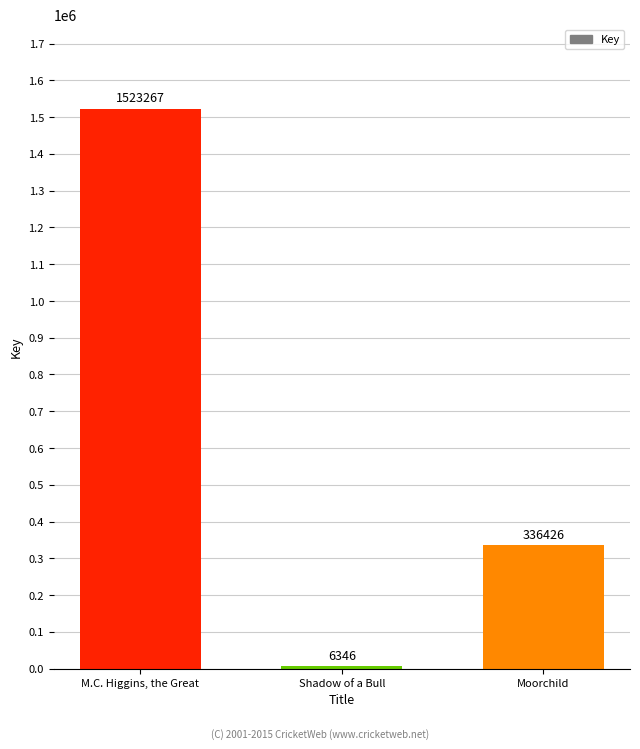

Are the bars grouped side by side (vs. stacked)?

No